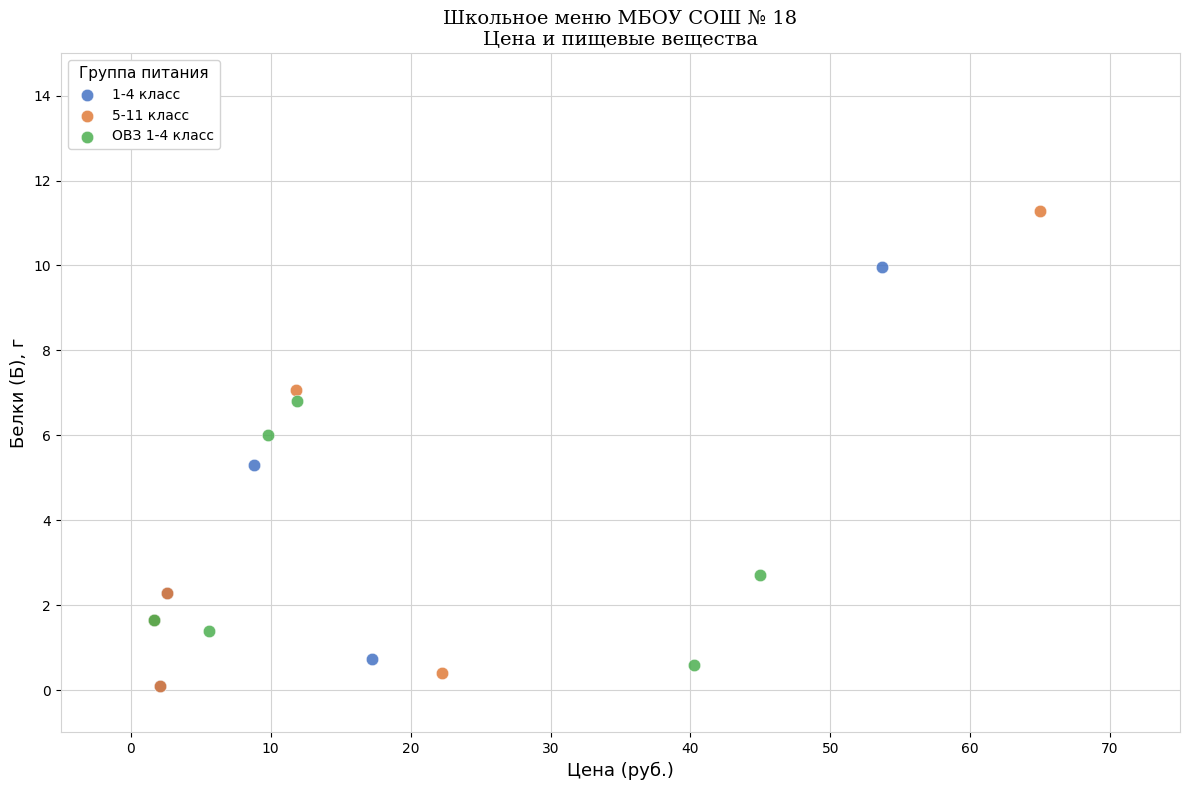

Which series reaches the maximum Y coordinate?

5-11 класс